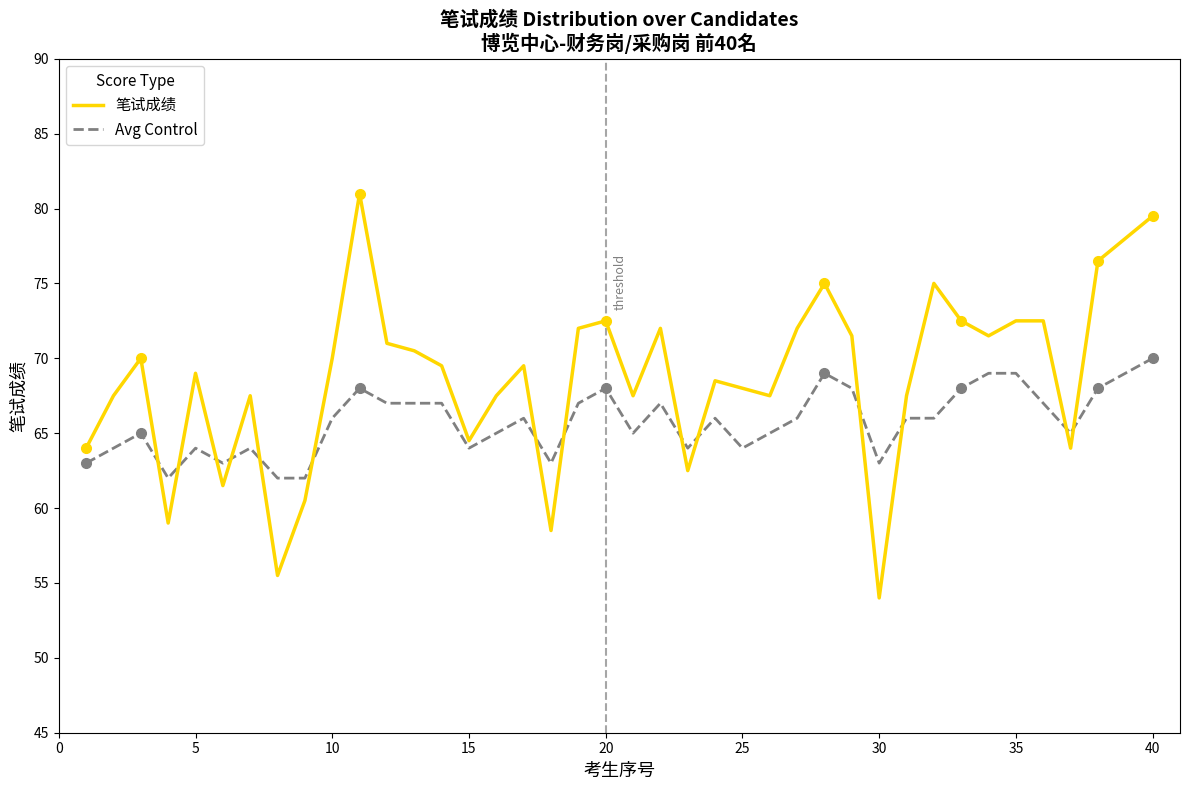

Which series has the largest range (max minus min)?

笔试成绩